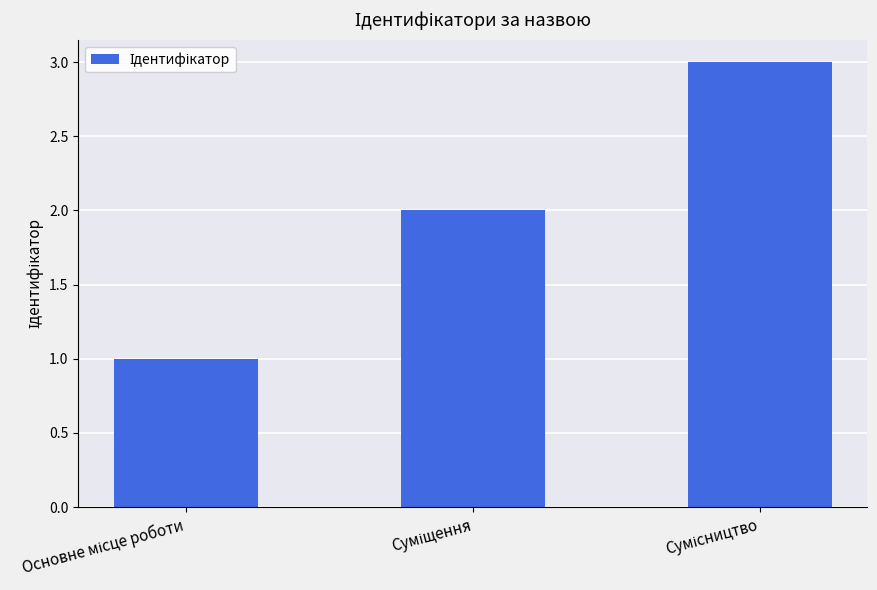

What is the sum of all values?

6